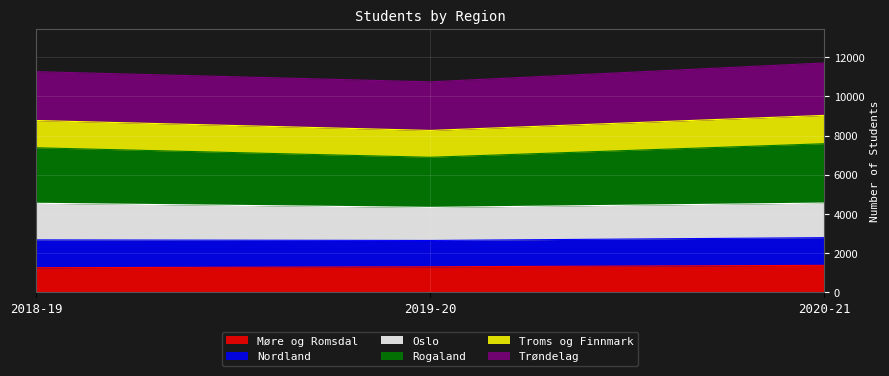

Which series has the largest total across all categories?

Rogaland